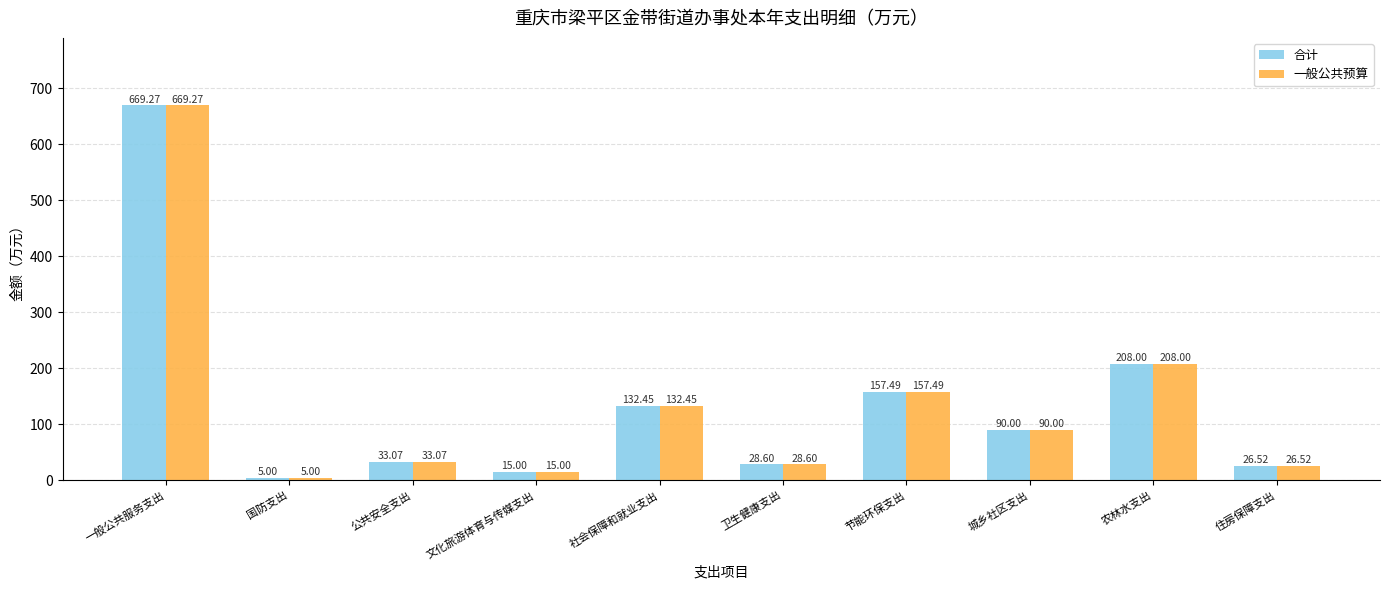

What are all the series names shown in the legend?

合计, 一般公共预算